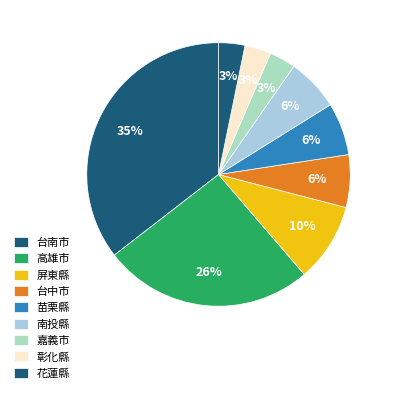

Count the number of slices in the pie.

9